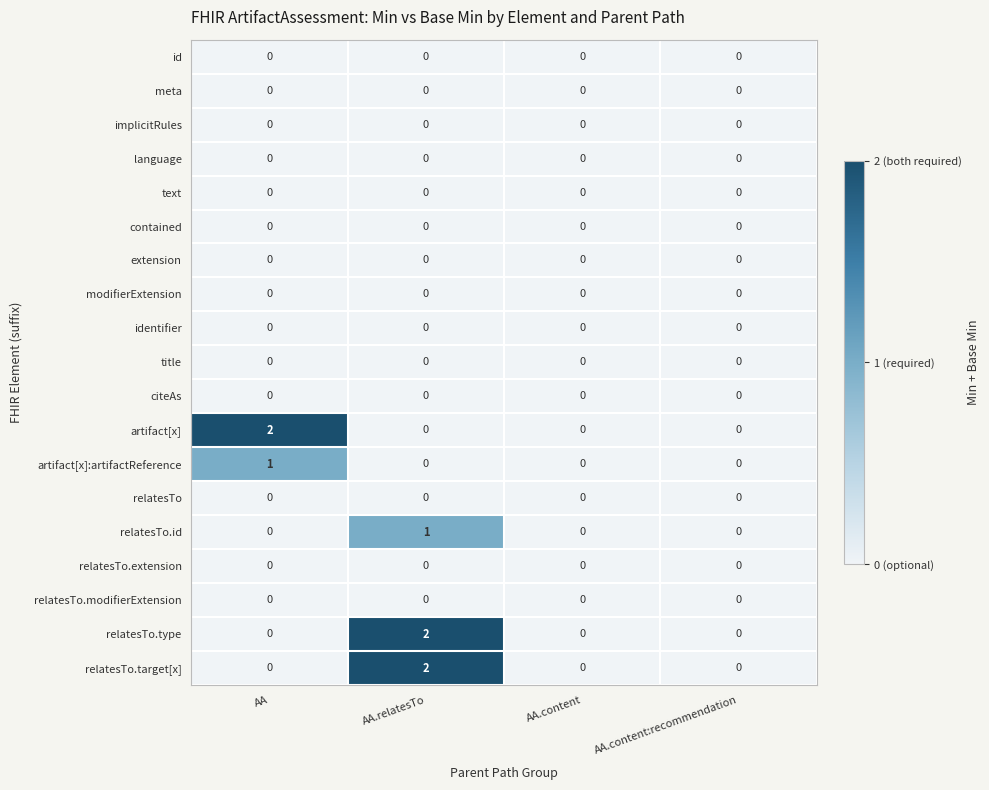

True or false: relatesTo.target[x] has a value of 1 at AA.relatesTo.

False